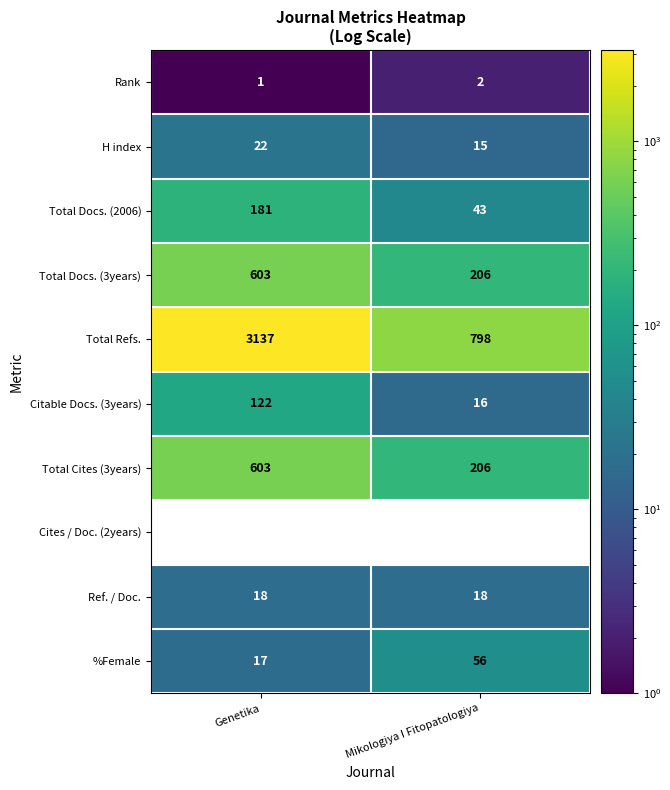

The value of Total Docs. (2006) at Mikologiya I Fitopatologiya is 43. True or false?

True